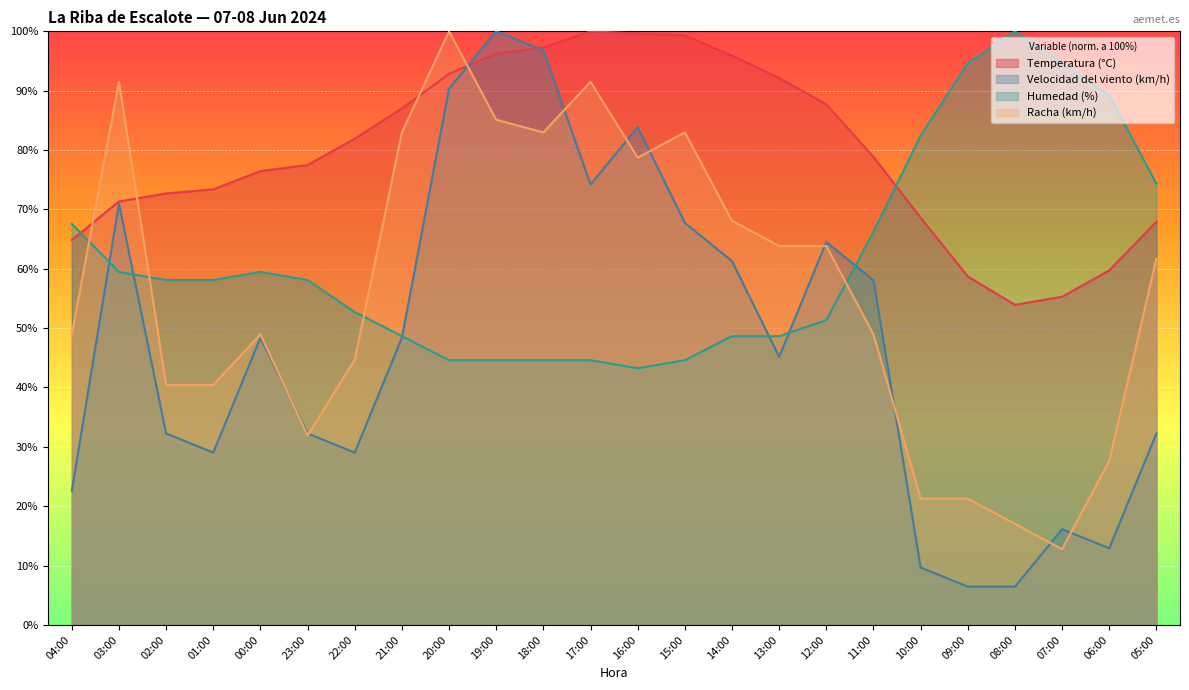

How many interior local peaks does the Temperatura (°C) series have?

1